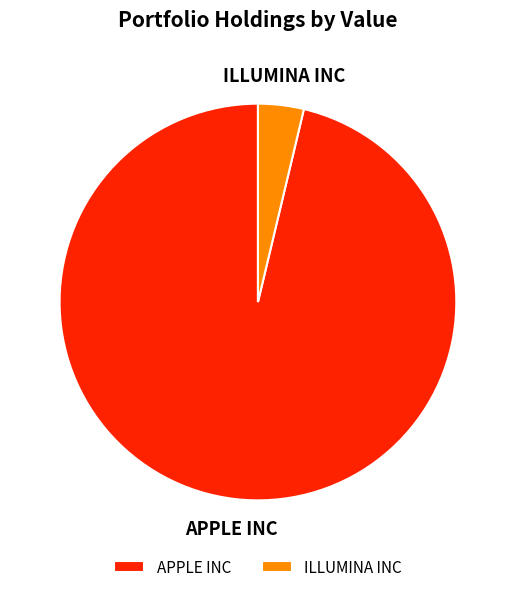

How many segments does this pie chart have?

2